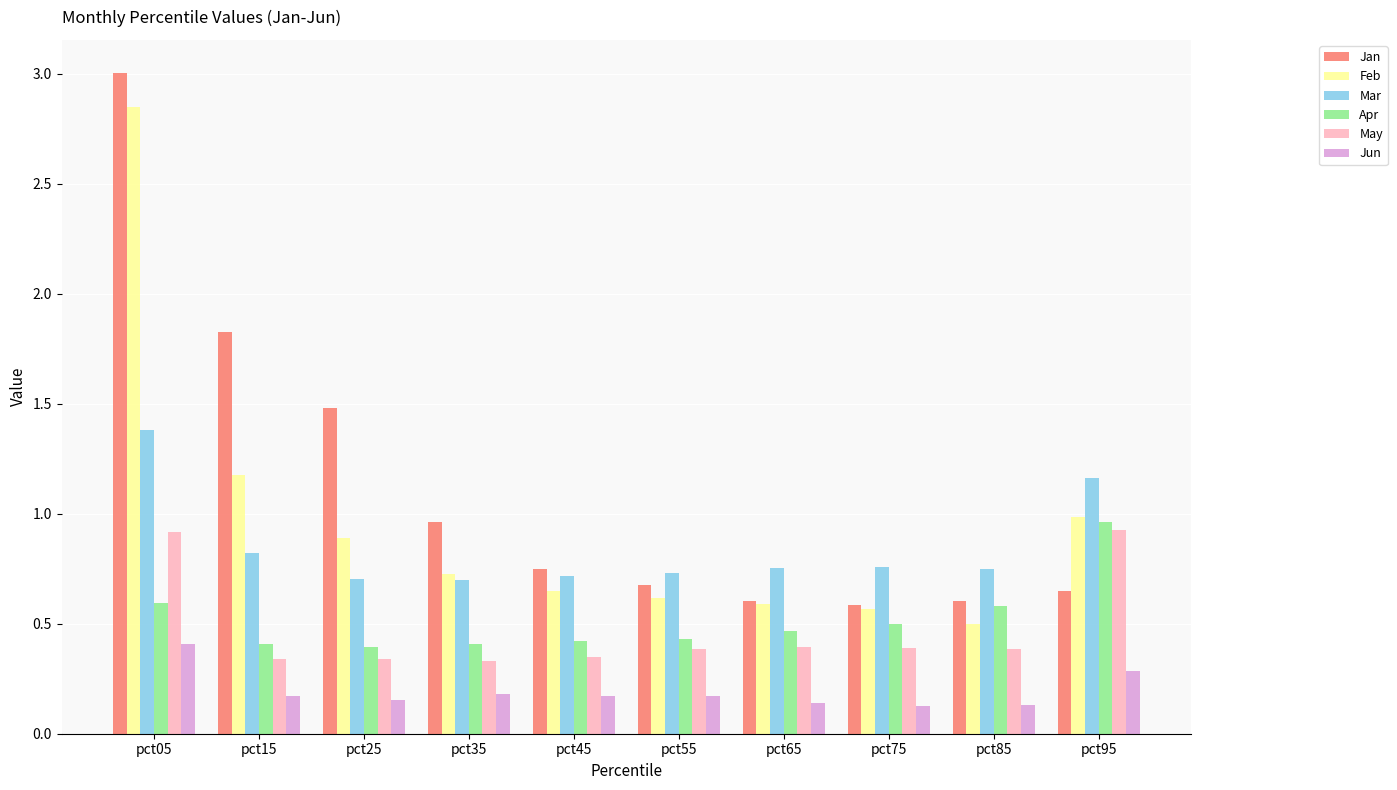

Which series changed the most between pct25 and pct45?

Jan